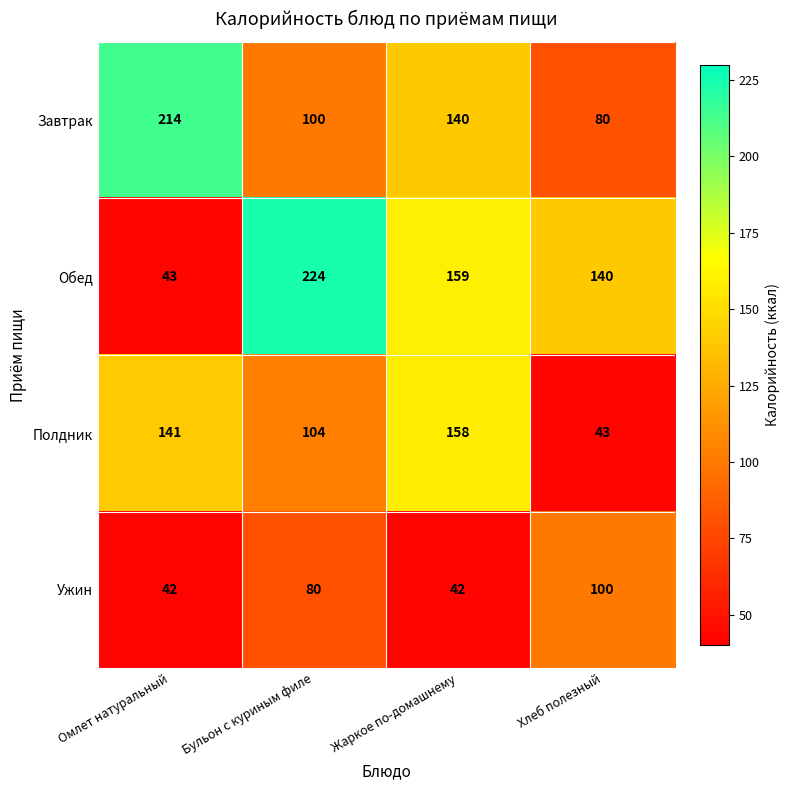

What is the difference between the highest and lowest values at Хлеб полезный?

97